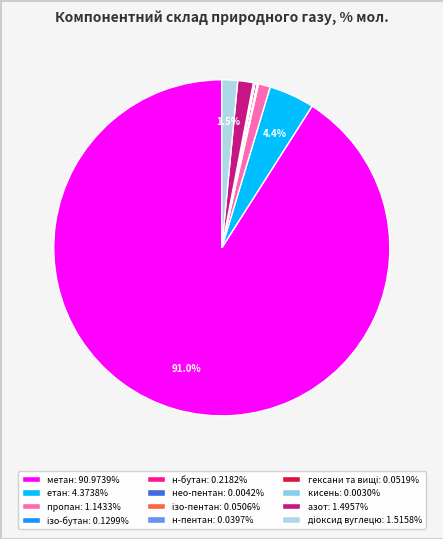

Rank the categories by value from lowest to highest.

кисень, О2, нео-пентан, нео-С5, н-пентан, н-С5, ізо-пентан, і-С5, гексани та вищі, С6+, ізо-бутан, і-С4, н-бутан, н-С4, пропан, С3, азот, N2, діоксид вуглецю, CО2, етан, С2, метан, С1